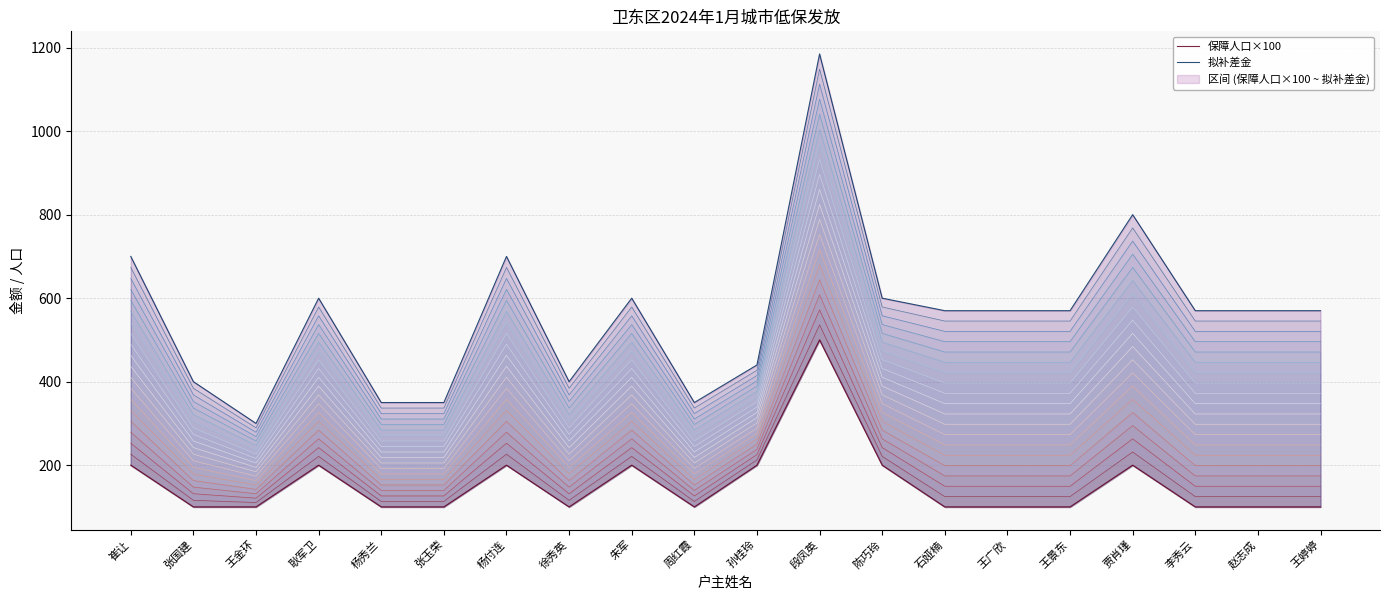

What position from the left is 陈巧玲?

13